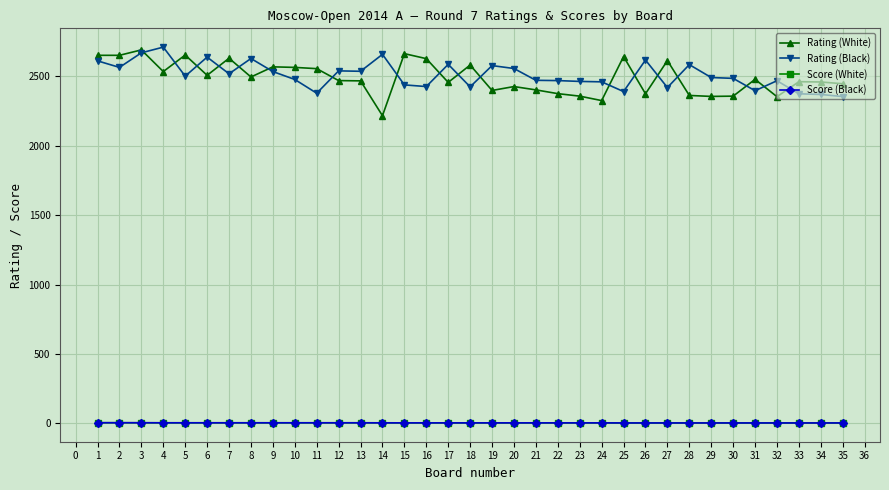

The value of Rating (White) at 7 is 2630.0. True or false?

True